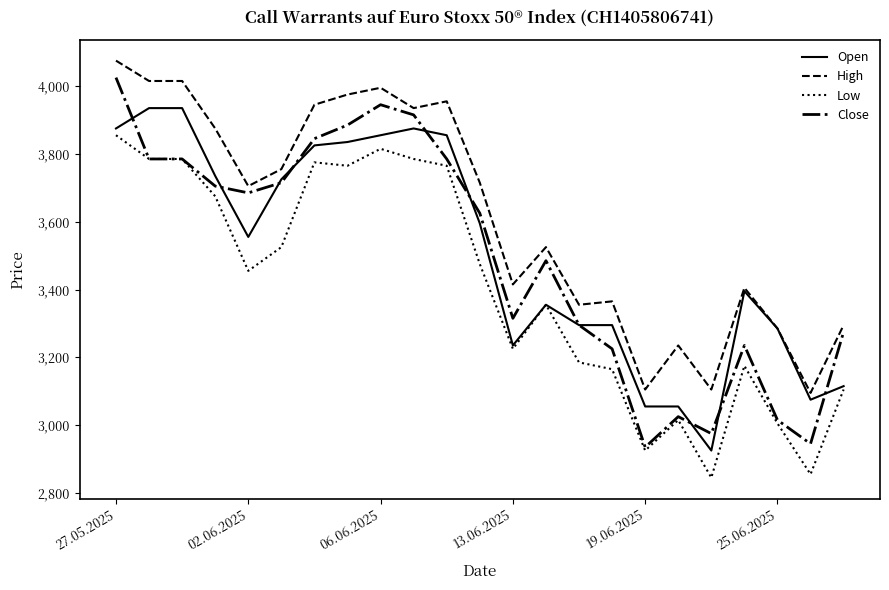

Which series has the widest spread of values?

Close